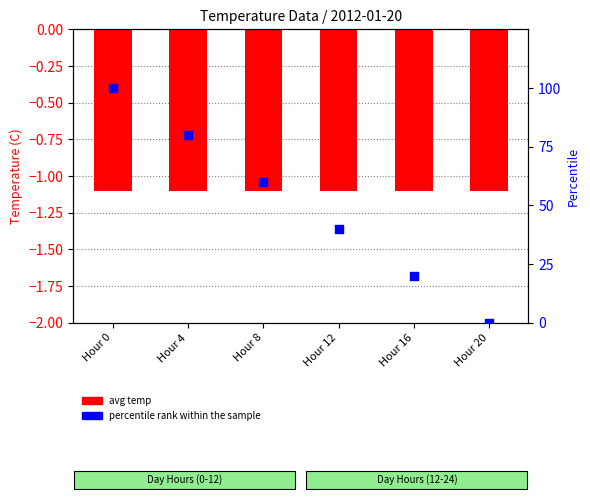

Which series has the largest total across all categories?

percentile rank within the sample